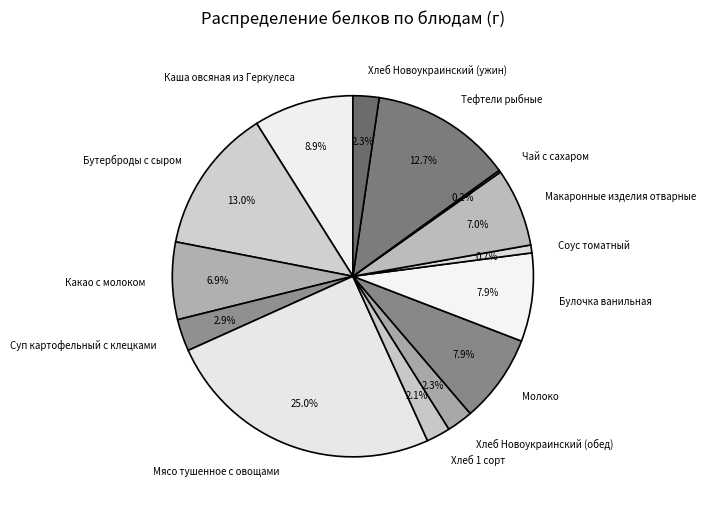

How much of the chart is everything except Молоко?

92.1%